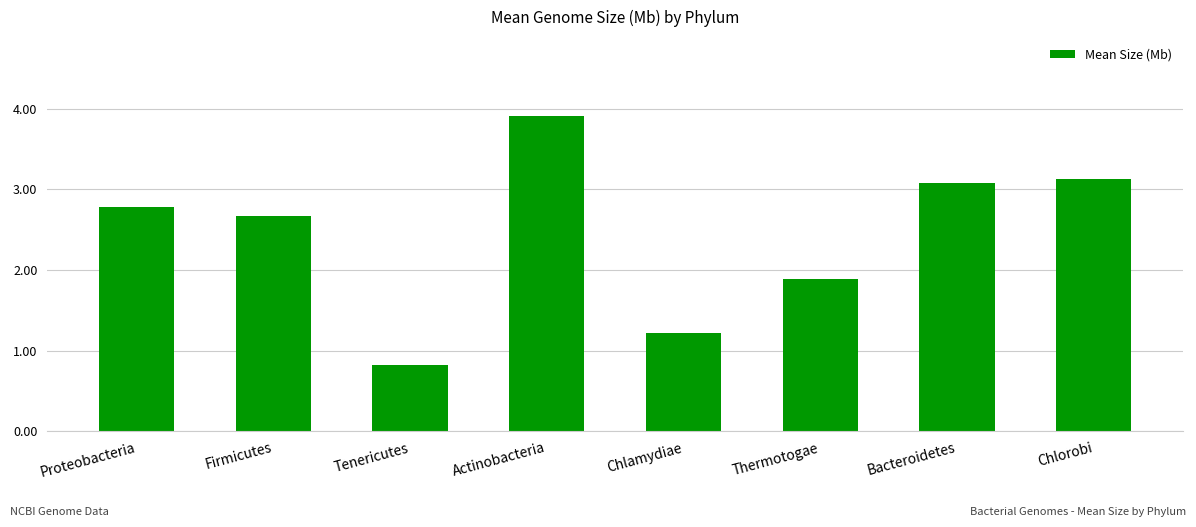

At which label is the value closest to 2?

Thermotogae